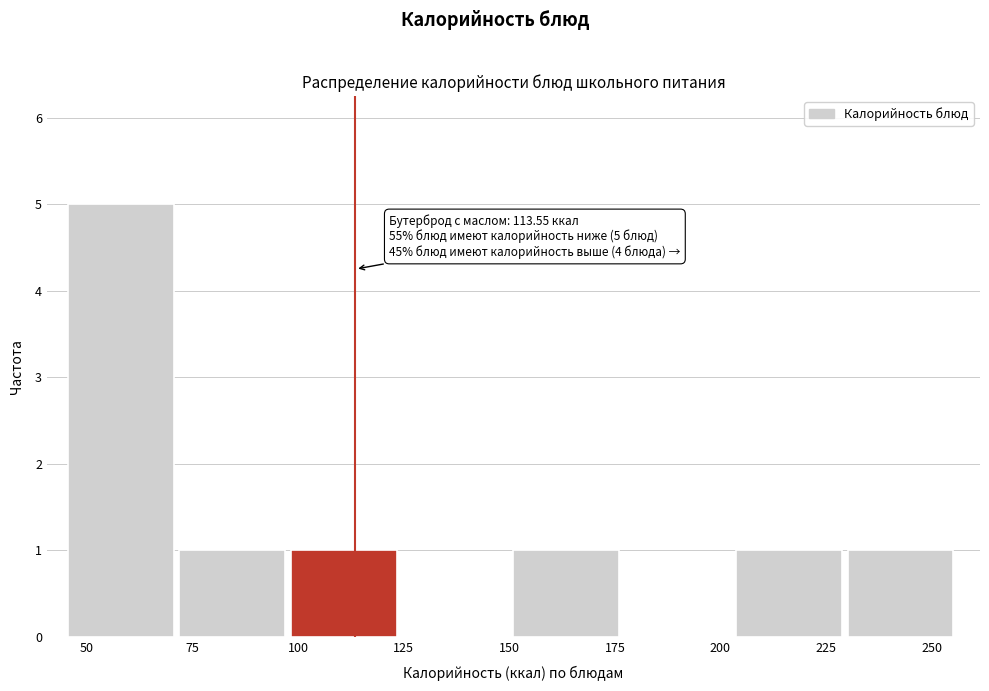

Which range on the x-axis has the tallest bar?

45 to 70